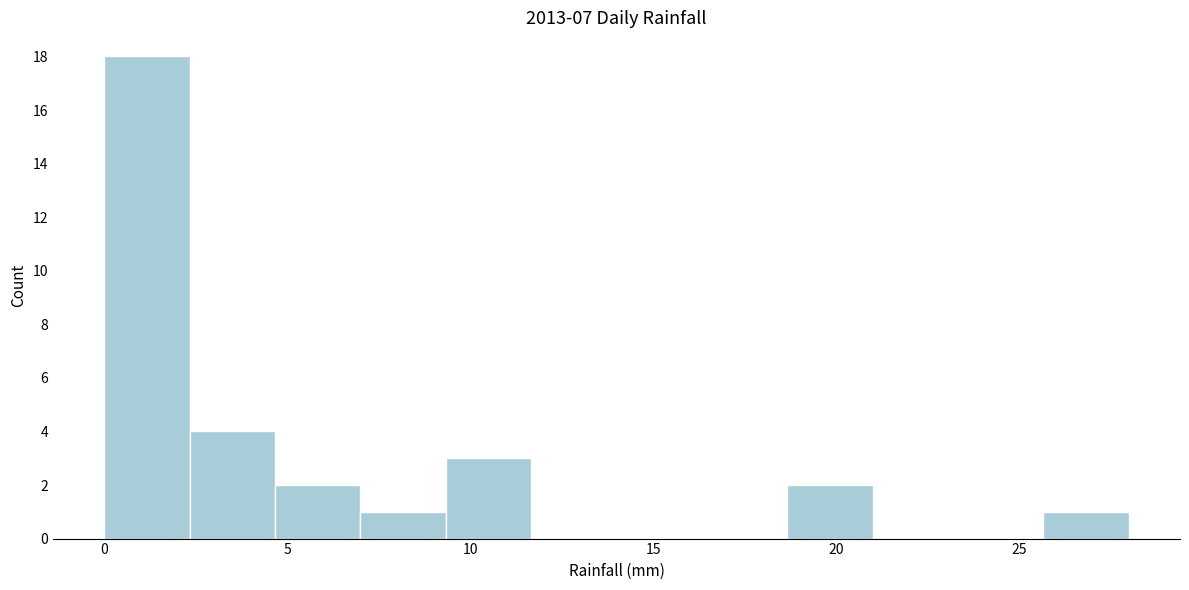

Reading left to right, list every bar in this chart as the range it spans on the x-axis followed by its height. Neither the bar edges nor the heights are printed on the chart, so give them approximately, as read against the axes.

0.0 to 2.5: 18
2.5 to 4.5: 4
4.5 to 7.0: 2
7.0 to 9.5: 1
9.5 to 11.5: 3
11.5 to 14.0: 0
14.0 to 16.5: 0
16.5 to 18.5: 0
18.5 to 21.0: 2
21.0 to 23.5: 0
23.5 to 25.5: 0
25.5 to 28.0: 1